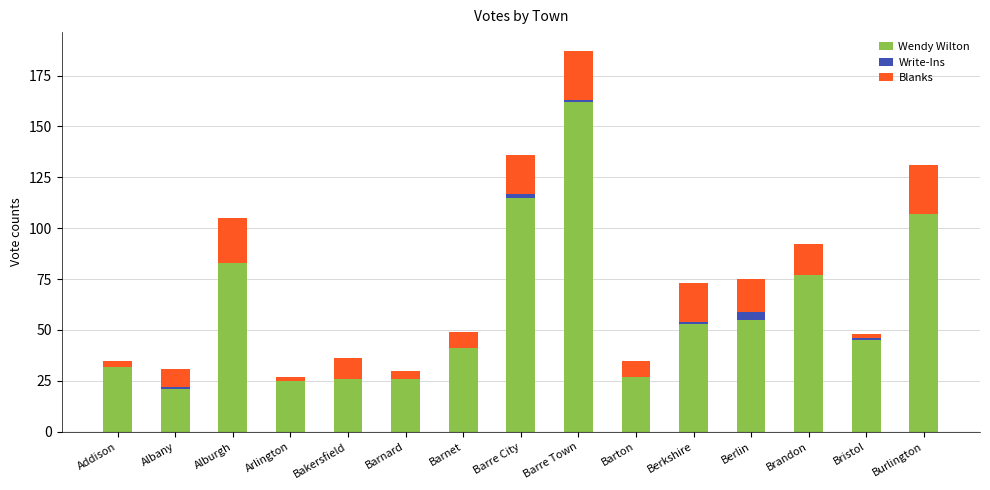

Are the bars grouped side by side (vs. stacked)?

No